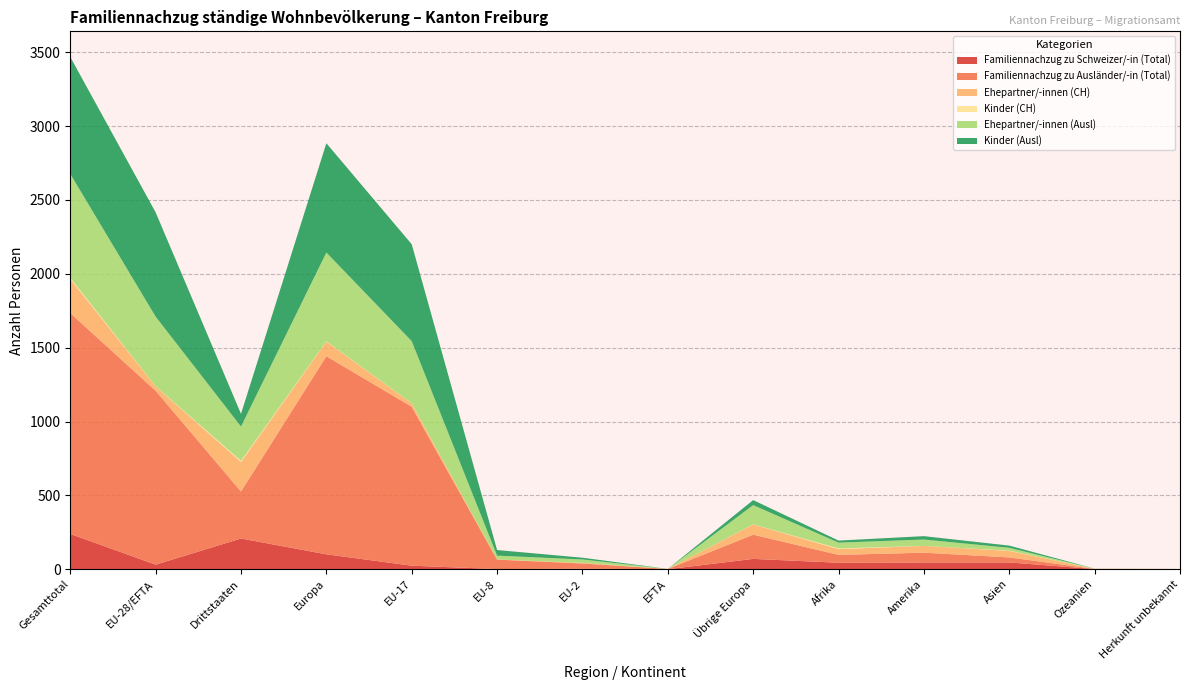

Reading left to right, what are all the values shown in this chart?

Familiennachzug zu Schweizer/-in (Total): 239	31	208	101	24	1	4	0	70	44	46	46	1	1
Familiennachzug zu Ausländer/-in (Total): 1495	1177	318	1341	1076	64	35	2	164	53	66	34	1	0
Ehepartner/-innen (CH): 230	30	200	99	23	1	4	0	69	39	46	44	1	1
Kinder (CH): 9	1	8	2	1	0	0	0	1	5	0	2	0	0
Ehepartner/-innen (Ausl): 703	471	232	601	420	26	23	0	130	39	43	19	1	0
Kinder (Ausl): 792	706	86	740	656	38	12	0	34	14	23	15	0	0